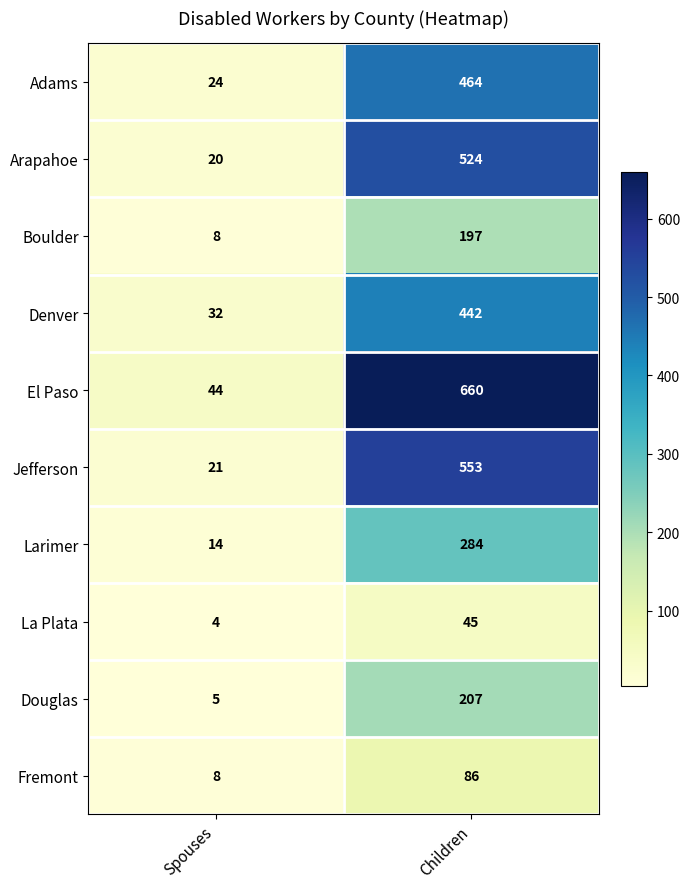

Reading right to left, list all the values displayed in this chart.

Adams: 464	24
Arapahoe: 524	20
Boulder: 197	8
Denver: 442	32
El Paso: 660	44
Jefferson: 553	21
Larimer: 284	14
La Plata: 45	4
Douglas: 207	5
Fremont: 86	8